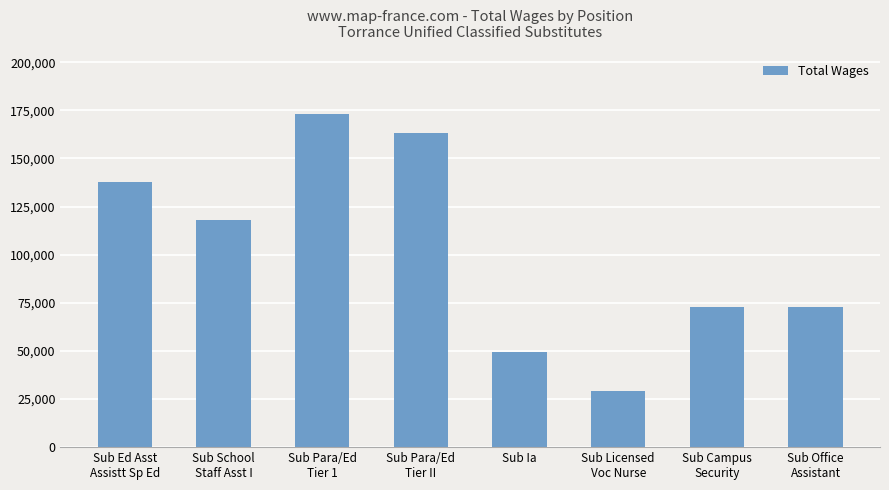

How many distinct data groups are displayed?

1